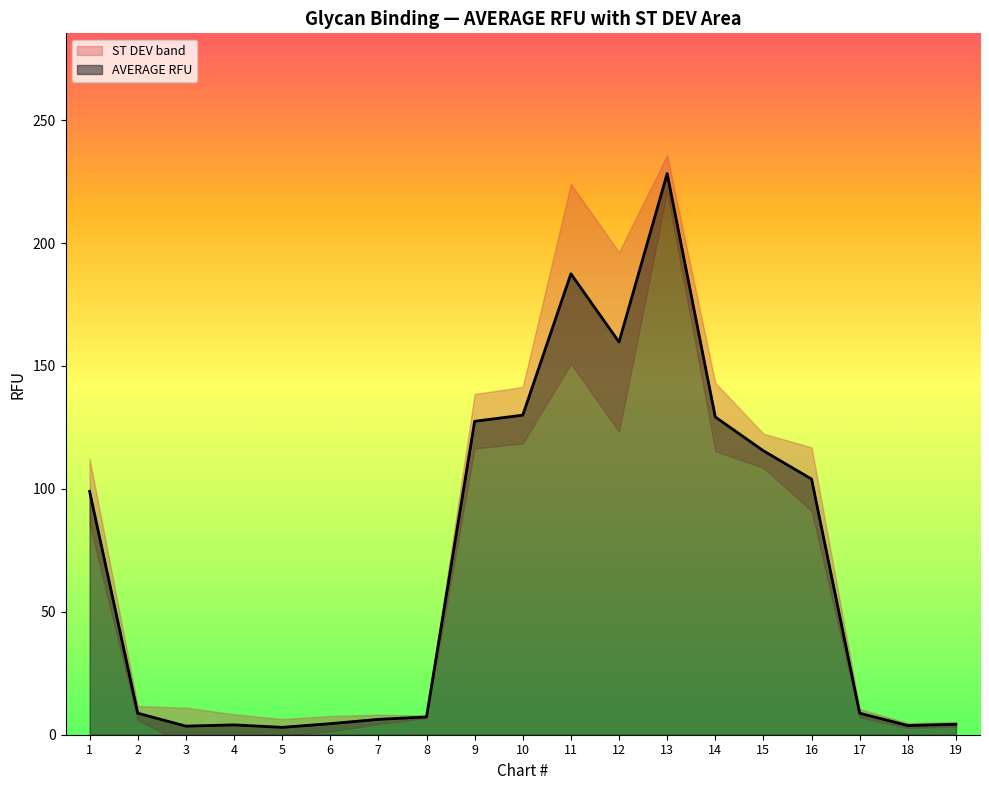

The value at 13 is 341.9. True or false?

False